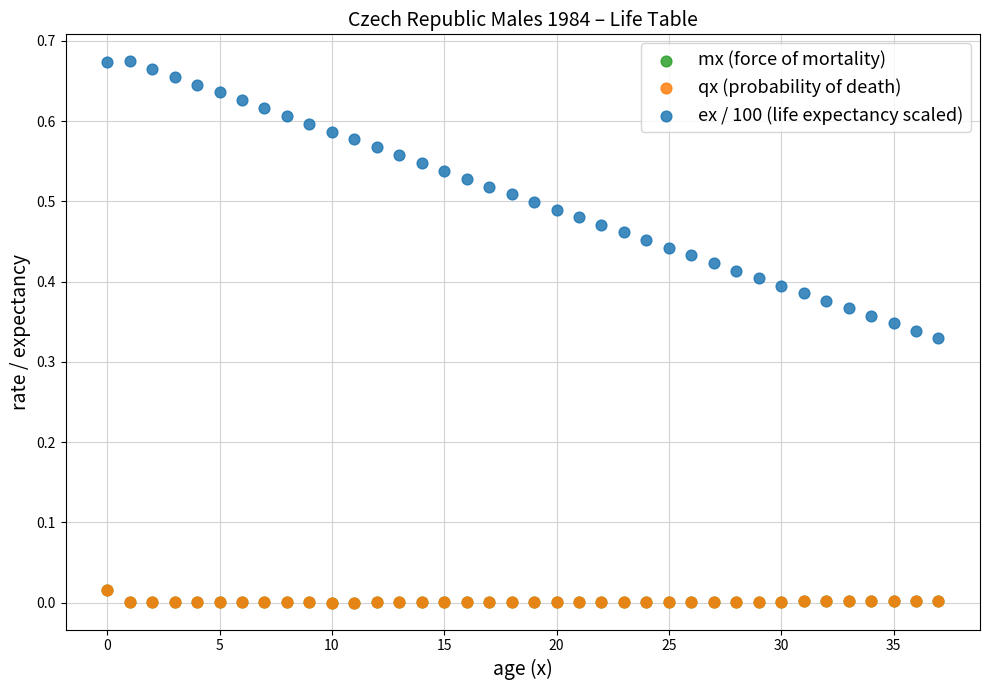

What are all the series names shown in the legend?

mx (force of mortality), qx (probability of death), ex / 100 (life expectancy scaled)